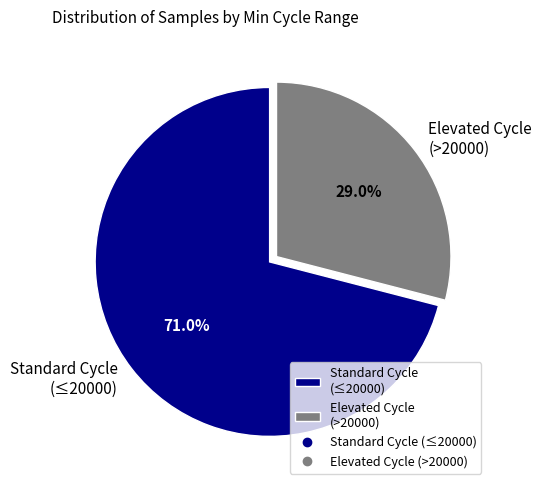

What is the smallest slice in the pie chart?

Elevated Cycle (>20000)